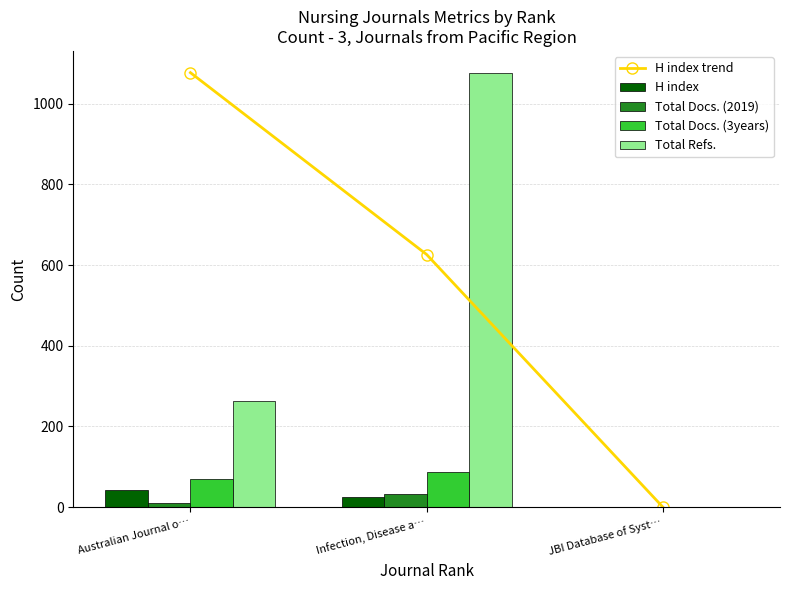

What is the approximate value of H index at Infection, Disease a…?

25